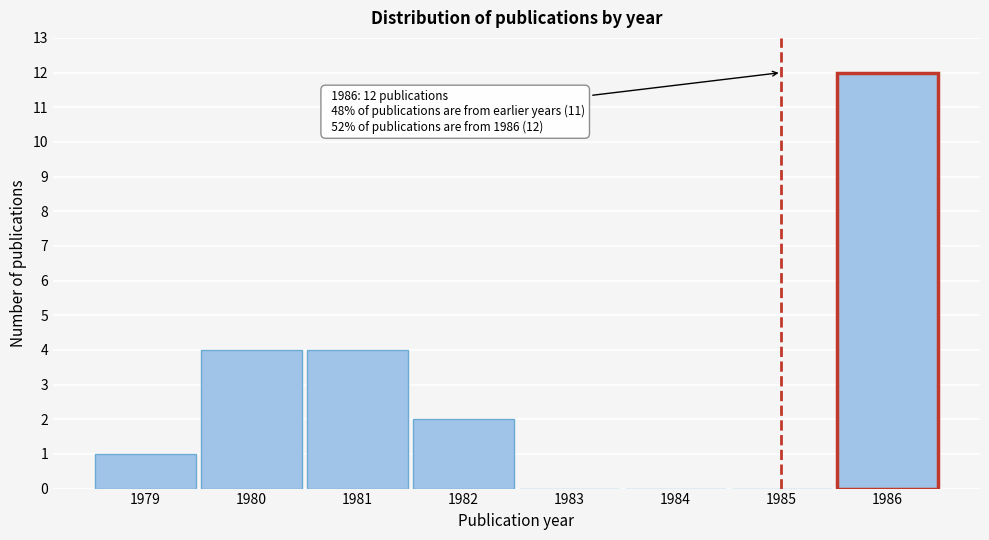

Reading left to right, transcribe all the data shown in this chart.

1979=1	1980=4	1981=4	1982=2	1983=0	1984=0	1985=0	1986=12